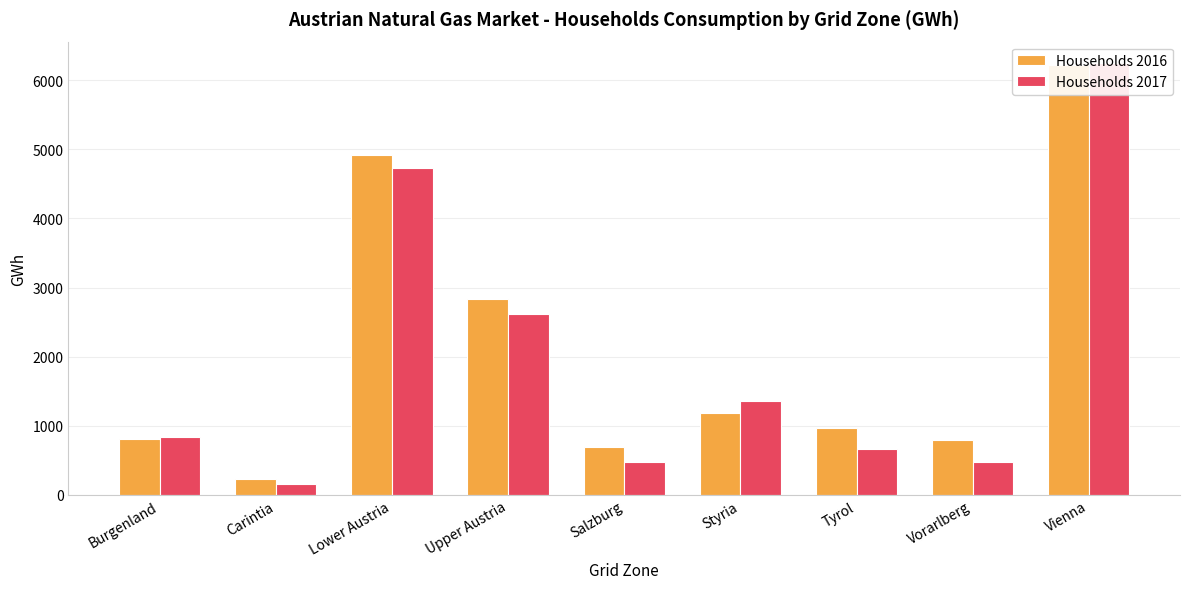

Is it true that Households 2017 equals 9707.9 at Vienna?

False